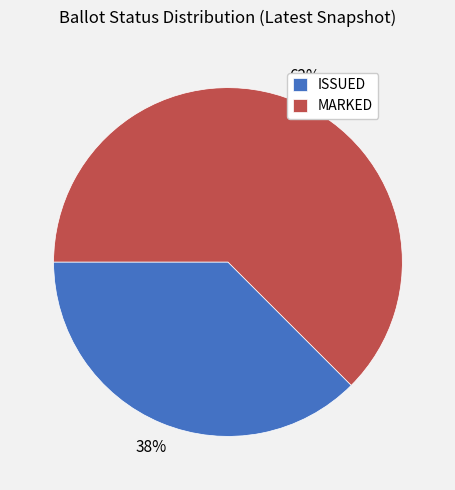

Is there a majority slice in this chart?

Yes